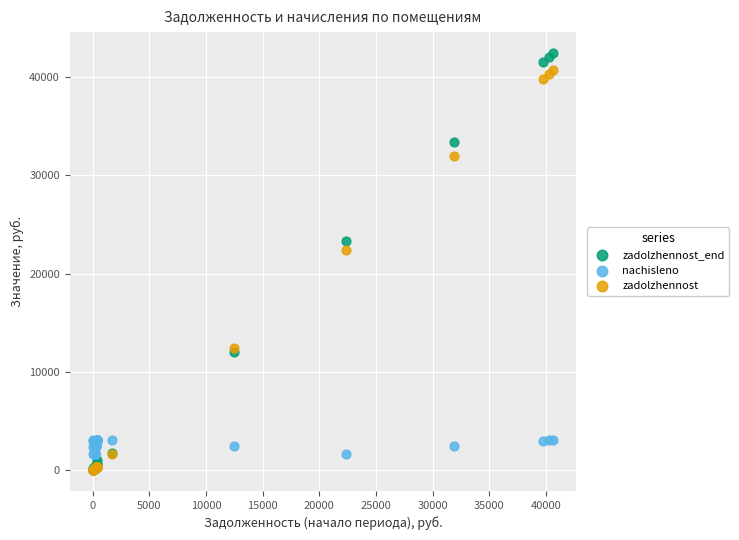

In the zadolzhennost_end series, what Y value is closest to 21214?

23335.8